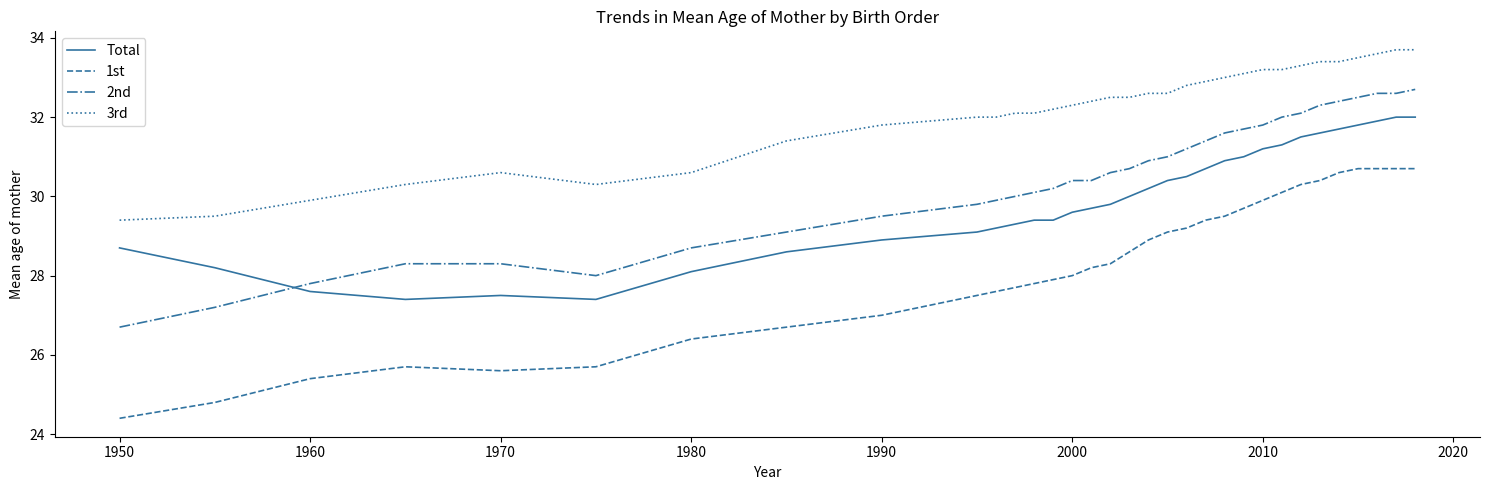

Rank the series by their maximum value, from lowest to highest.

1st, Total, 2nd, 3rd